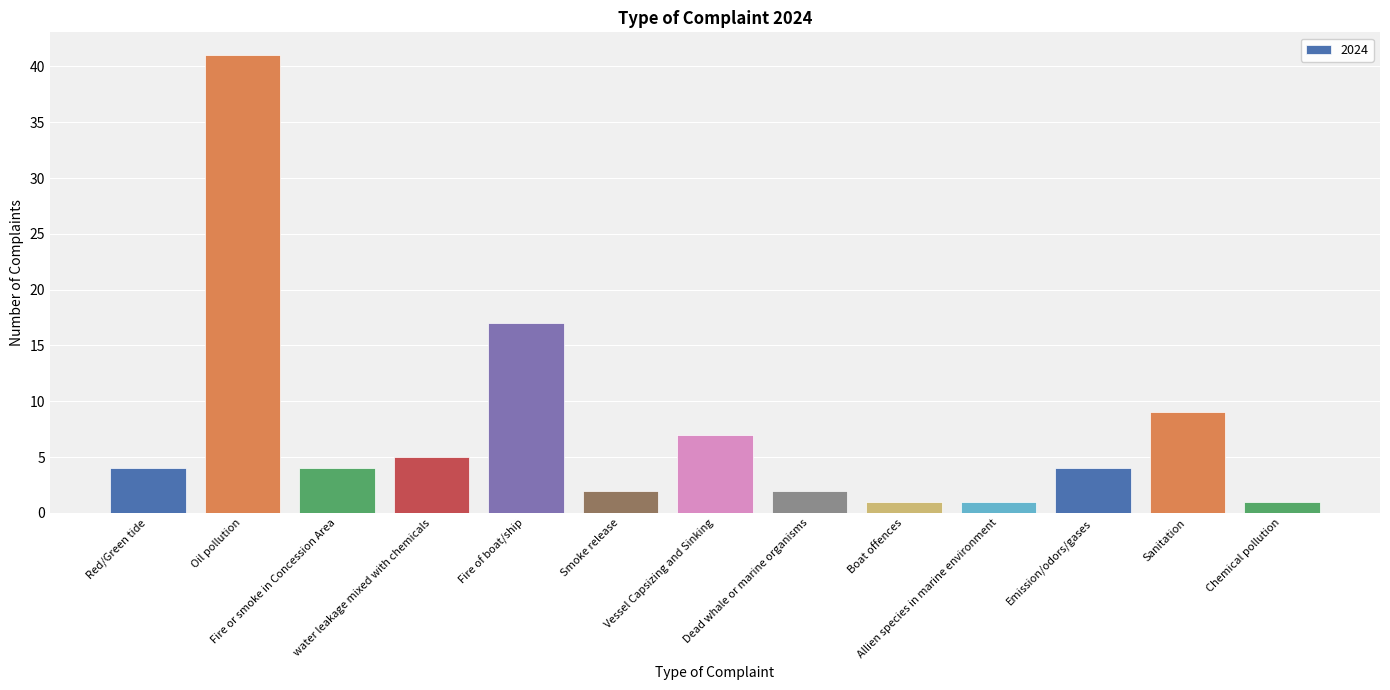

True or false: the data shows 41 at Oil pollution.

True